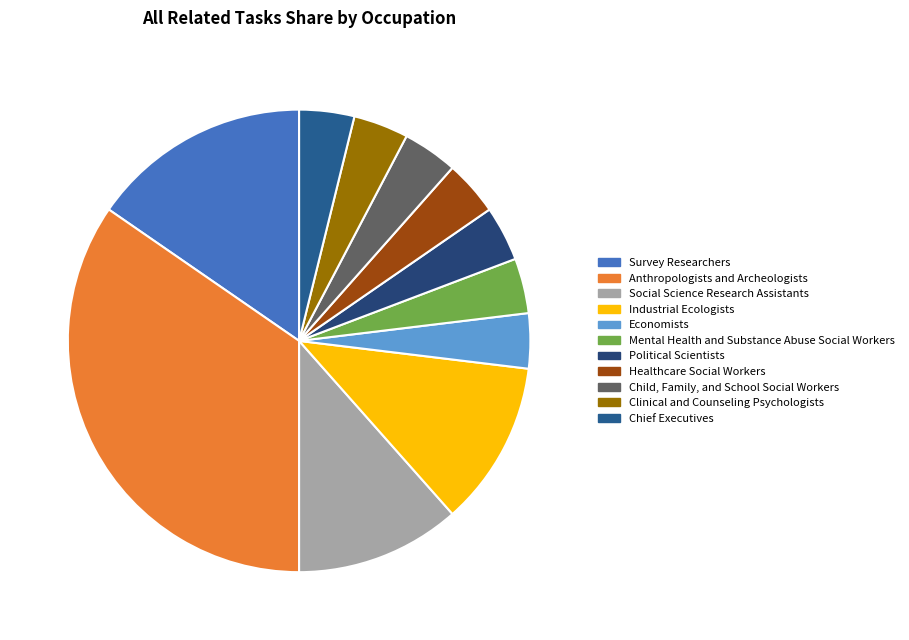

Count the number of slices in the pie.

11